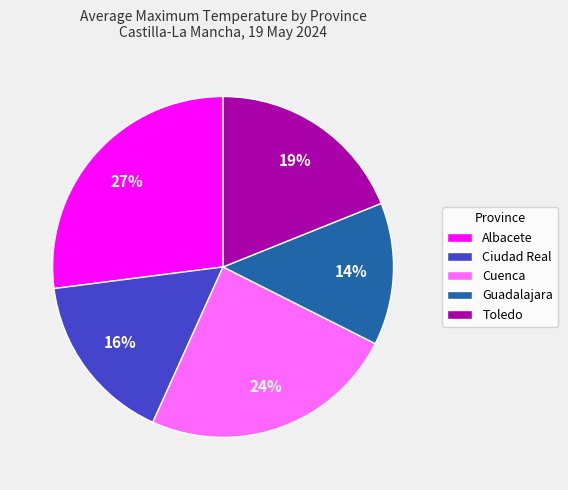

Does Cuenca represent more than half of the total?

No